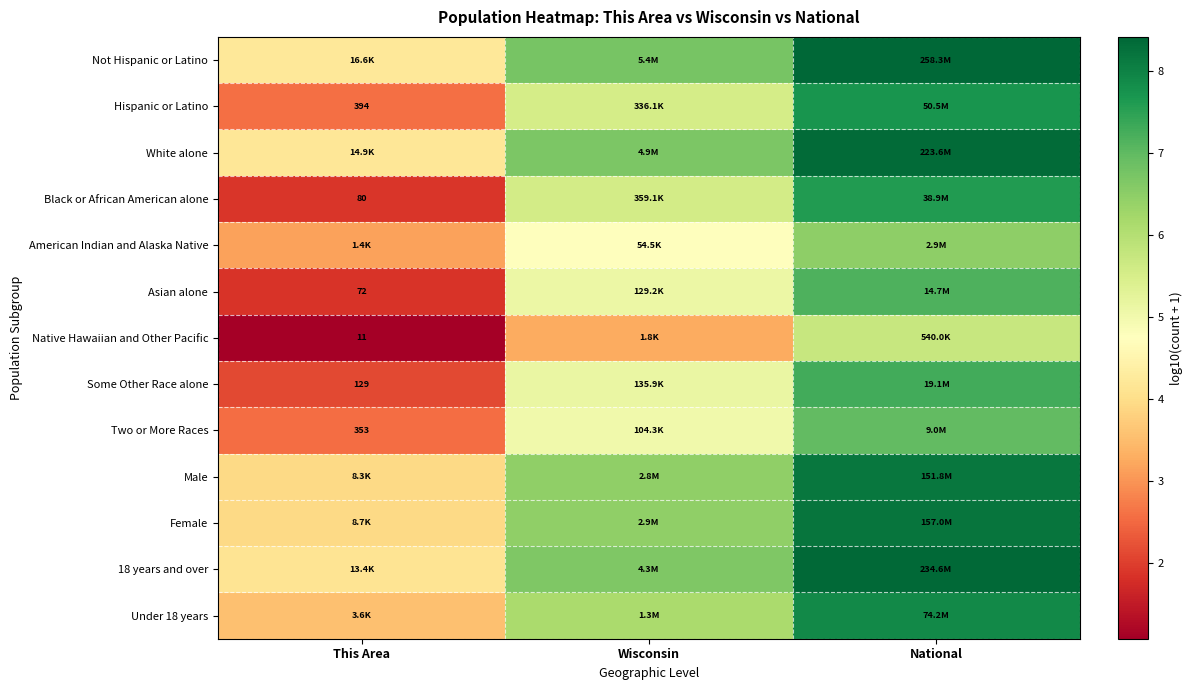

At which label does Native Hawaiian and Other Pacific reach its peak?

National